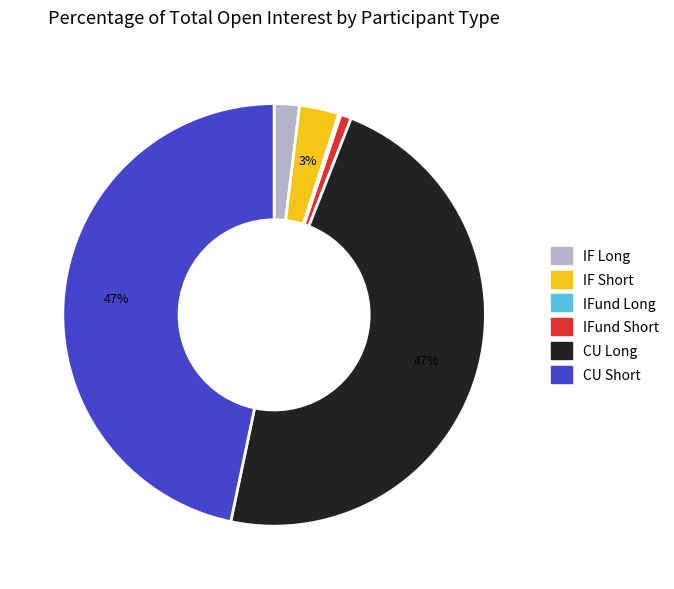

Does any single category account for the majority?

No